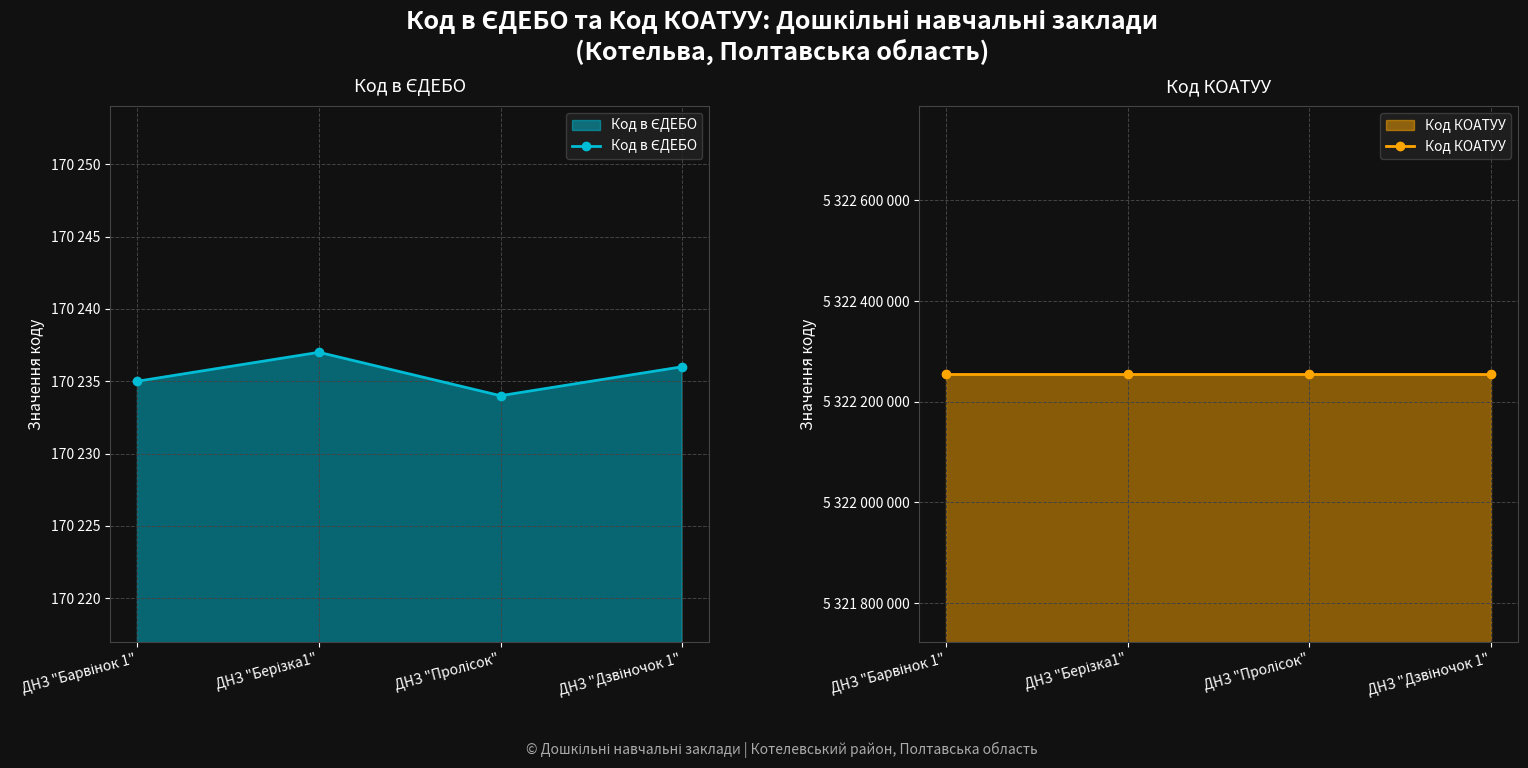

True or false: Код КОАТУУ has a value of 9419207473 at ДНЗ "Пролісок".

False